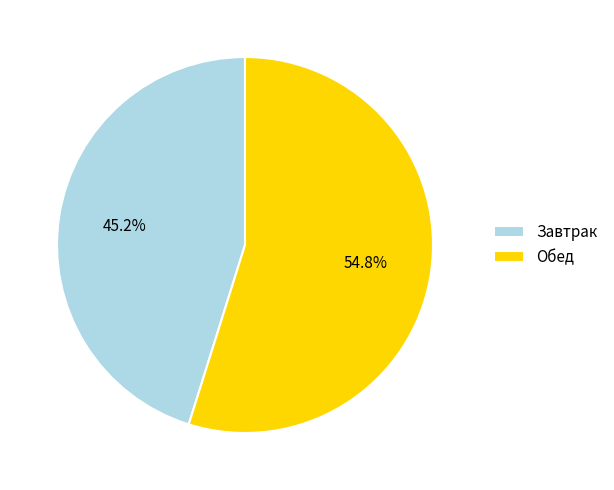

Is Обед the majority of the pie?

Yes